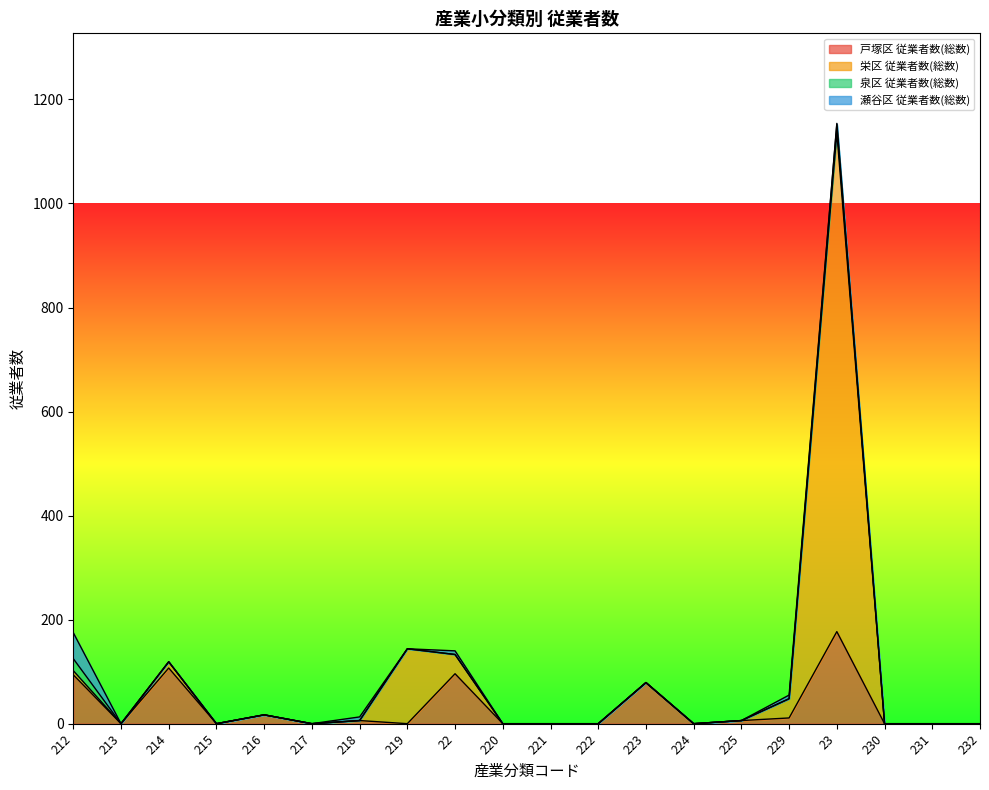

True or false: 栄区 従業者数(総数) and 戸塚区 従業者数(総数) cross at least once.

False